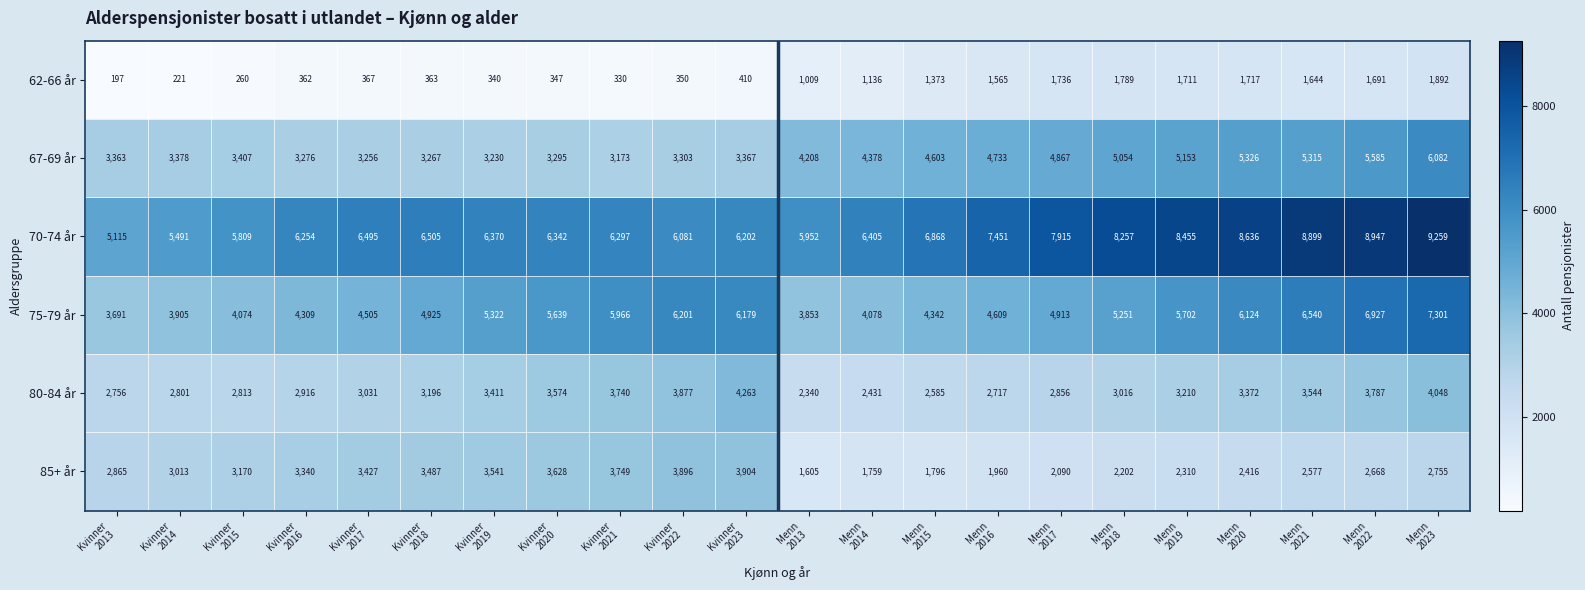

How many series are shown in this chart?

6